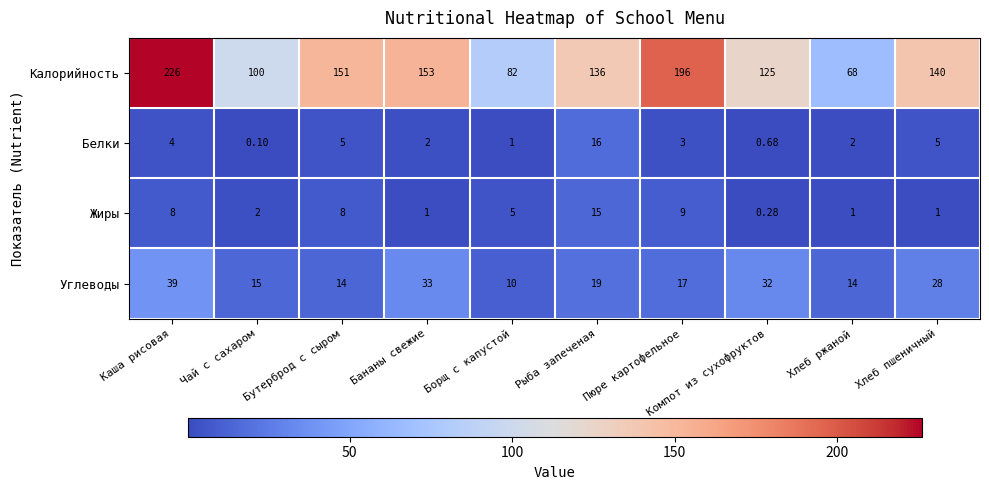

At which label does Углеводы first exceed 19?

Каша рисовая